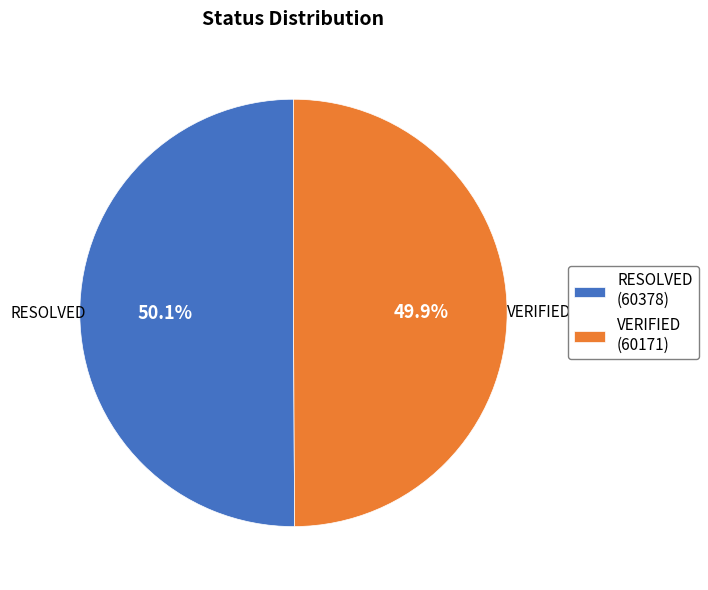

To the nearest percent, what is the combined percentage of VERIFIED and RESOLVED?

100%